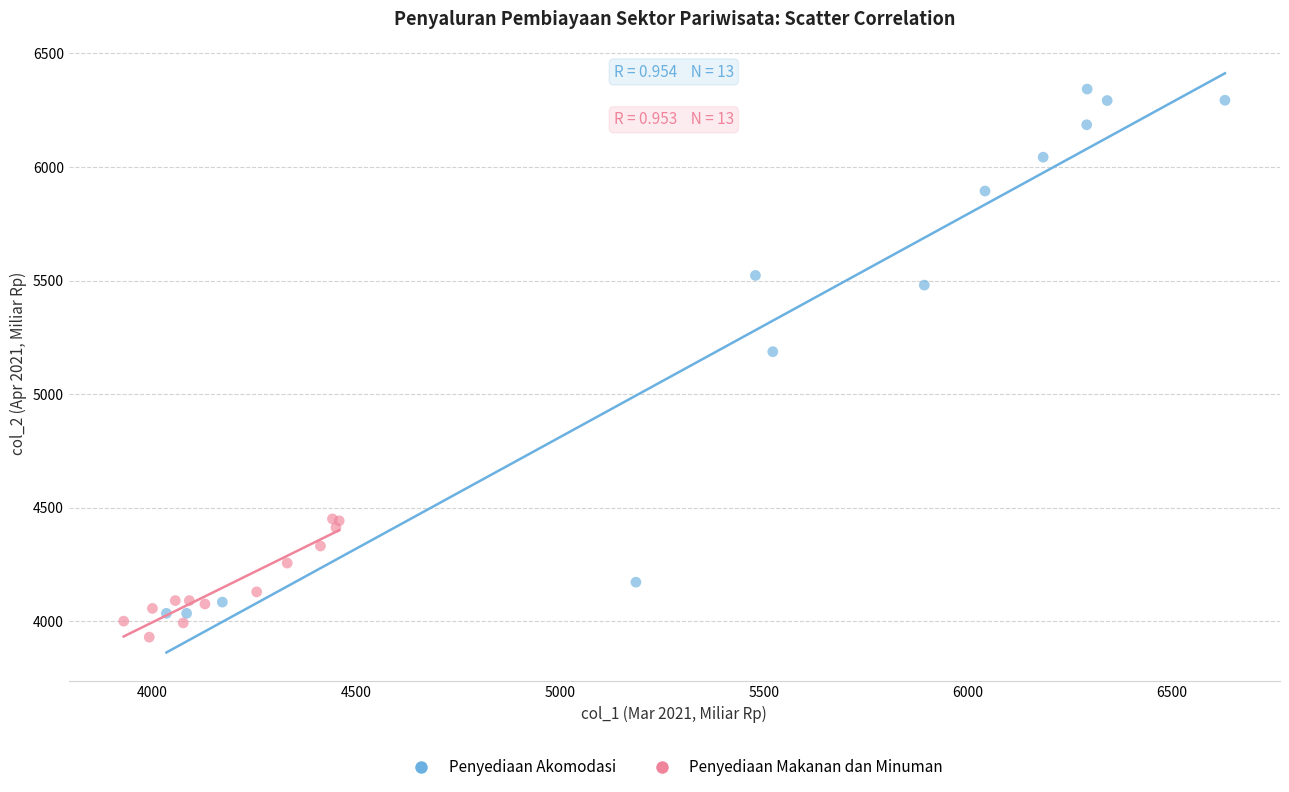

Which series contains the lowest Y value?

Penyediaan Makanan dan Minuman